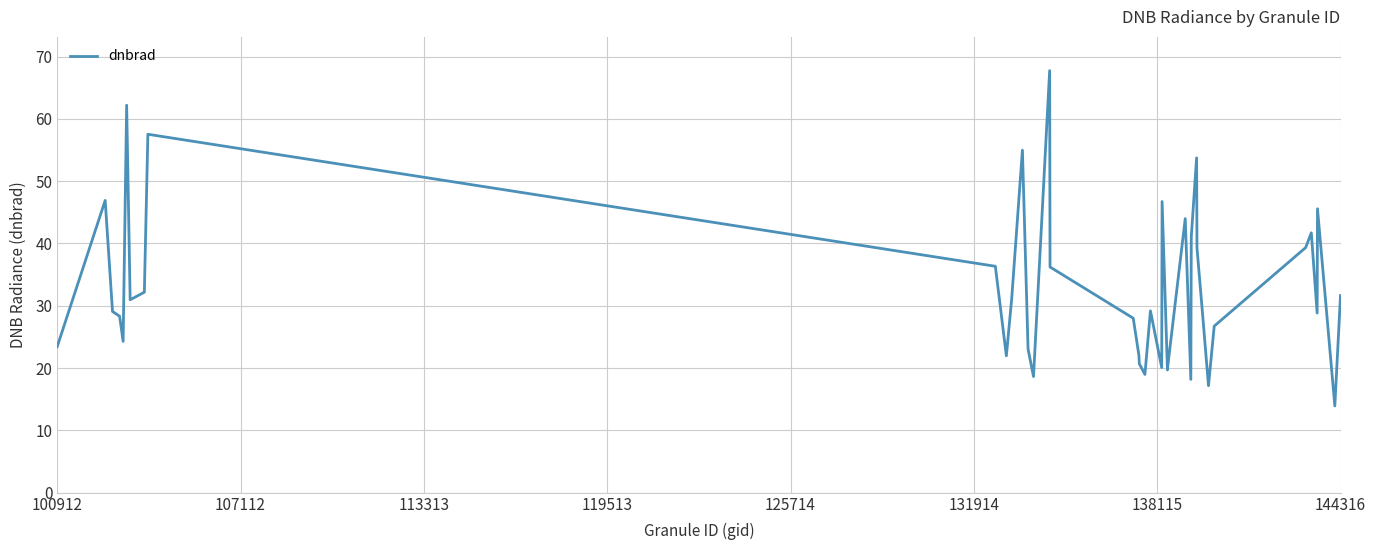

How many interior local valleys (lower than both neighbors) does the data have?

11